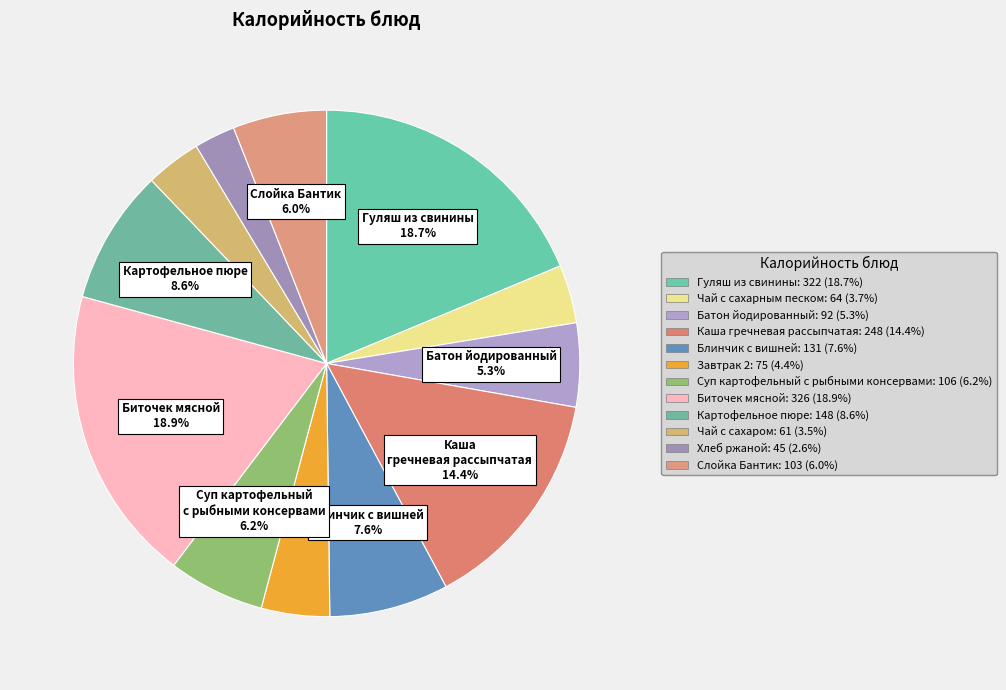

Approximately how many times larger is the value at Суп картофельный с рыбными консервами compared to Блинчик с вишней?

0.8